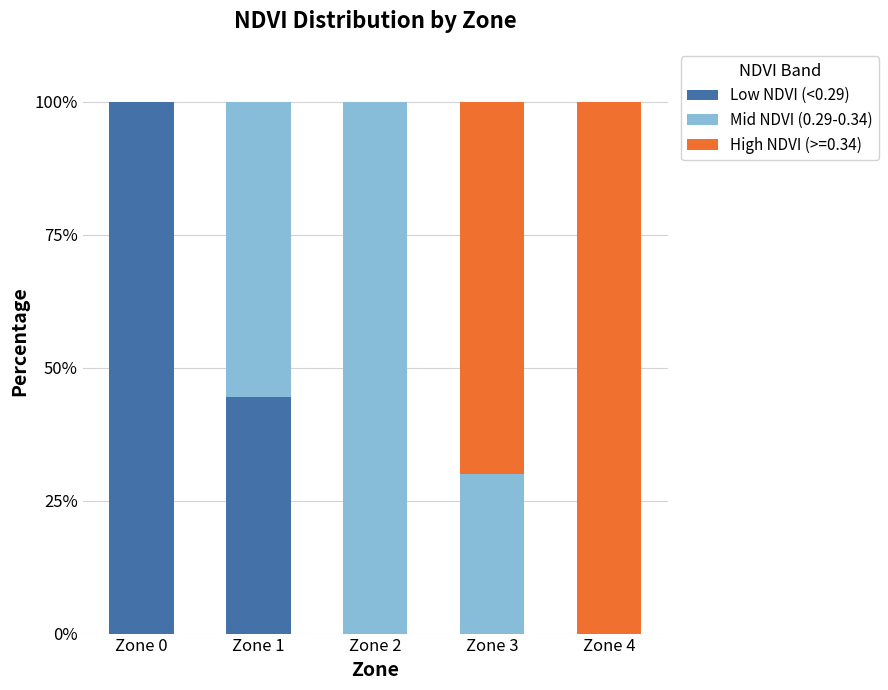

How many data points does each series have?

5